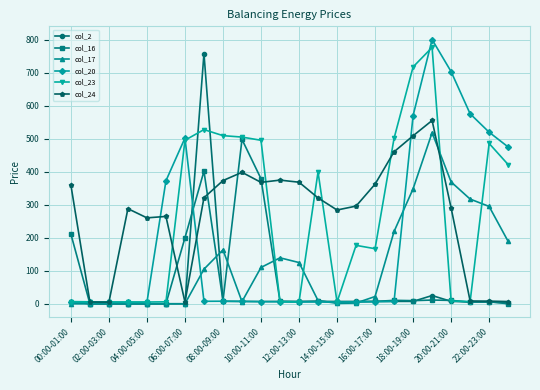

True or false: col_20 has more than 2 interior local peaks.

True